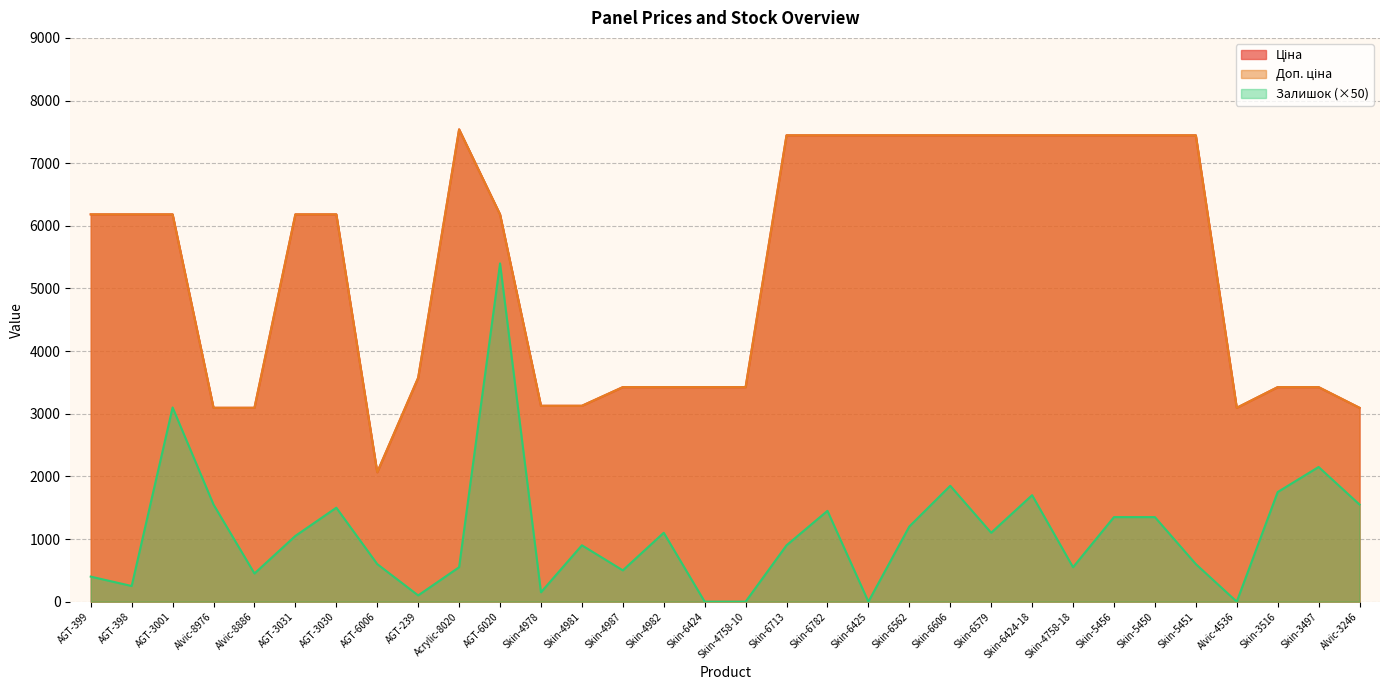

Rank the categories by Залишок value from lowest to highest.

Skin-6424, Skin-4758-10, Skin-6425, Alvic-4536, AGT-239, Skin-4978, AGT-398, AGT-399, Alvic-8886, Skin-4987, Acrylic-8020, Skin-4758-18, AGT-6006, Skin-5451, Skin-4981, Skin-6713, AGT-3031, Skin-4982, Skin-6579, Skin-6562, Skin-5456, Skin-5450, Skin-6782, AGT-3030, Alvic-8976, Alvic-3246, Skin-6424-18, Skin-3516, Skin-6606, Skin-3497, AGT-3001, AGT-6020